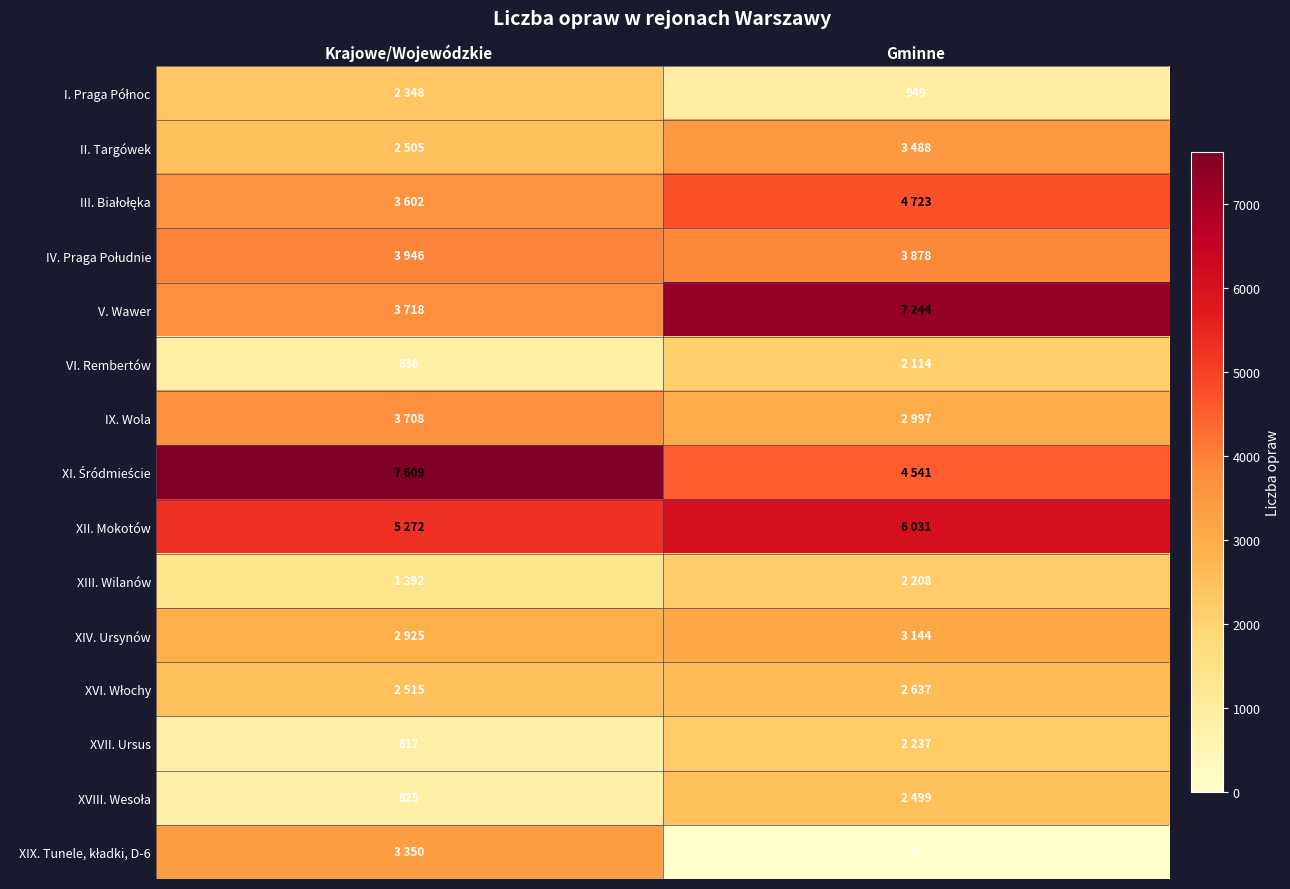

What is the difference between the XVI. Włochy values at Gminne and Krajowe/Wojewódzkie?

122